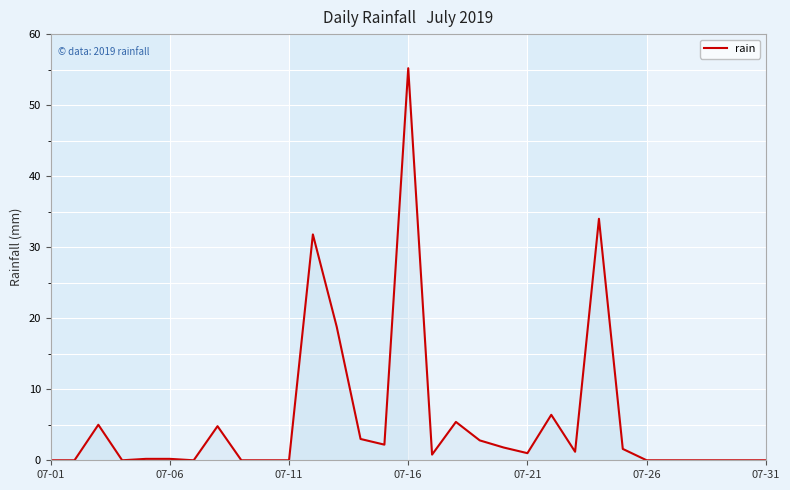

How many lines are shown in the chart?

1